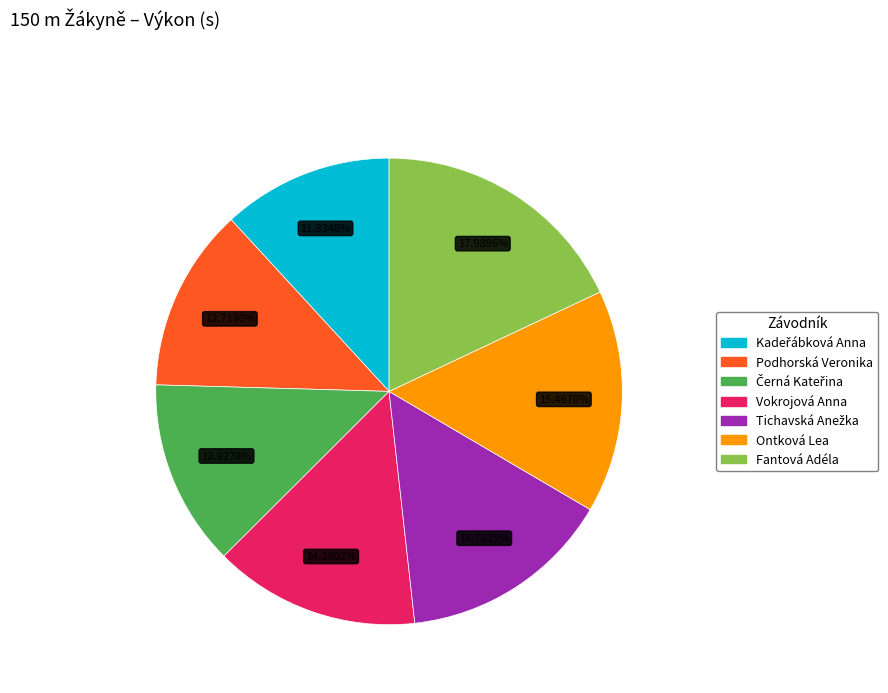

Do Podhorská Veronika and Ontková Lea together represent more than half of the pie?

No